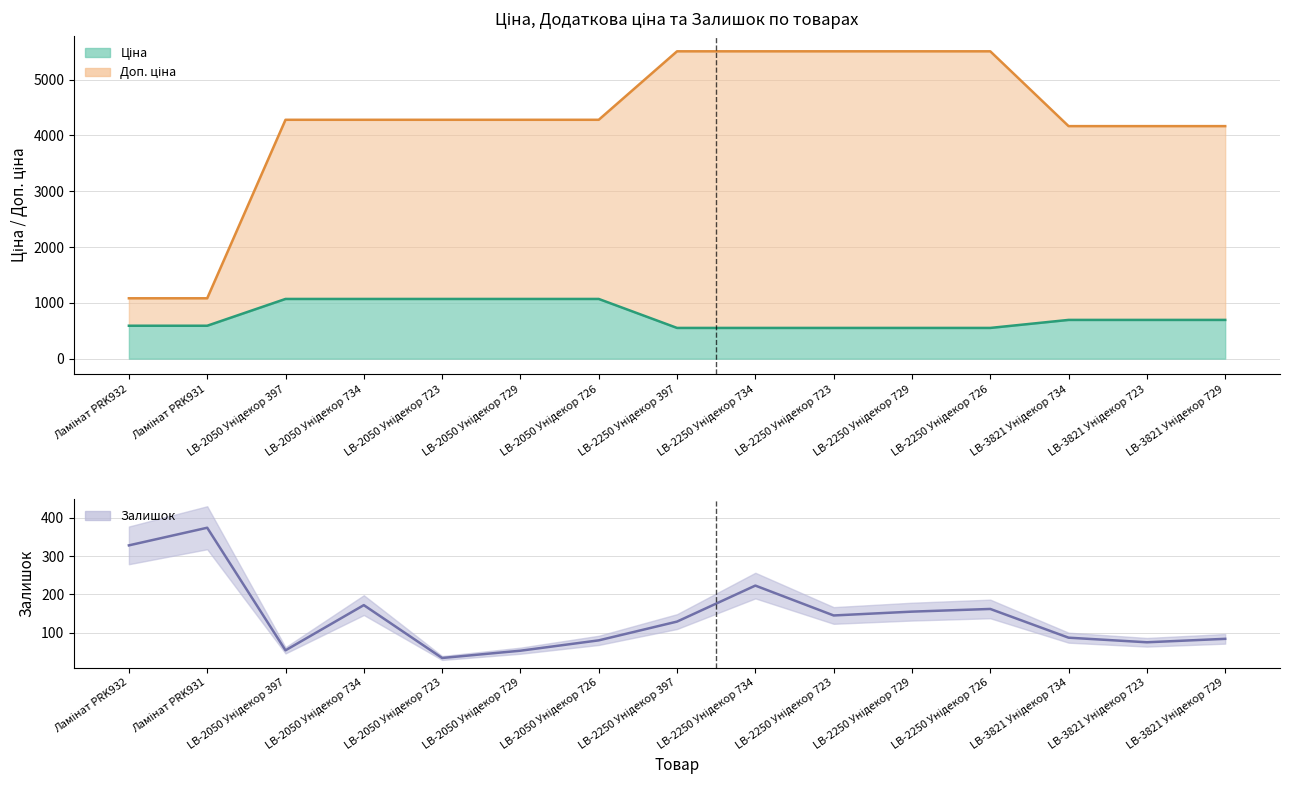

What are all the series names shown in the legend?

Доп. ціна, Ціна, Залишок